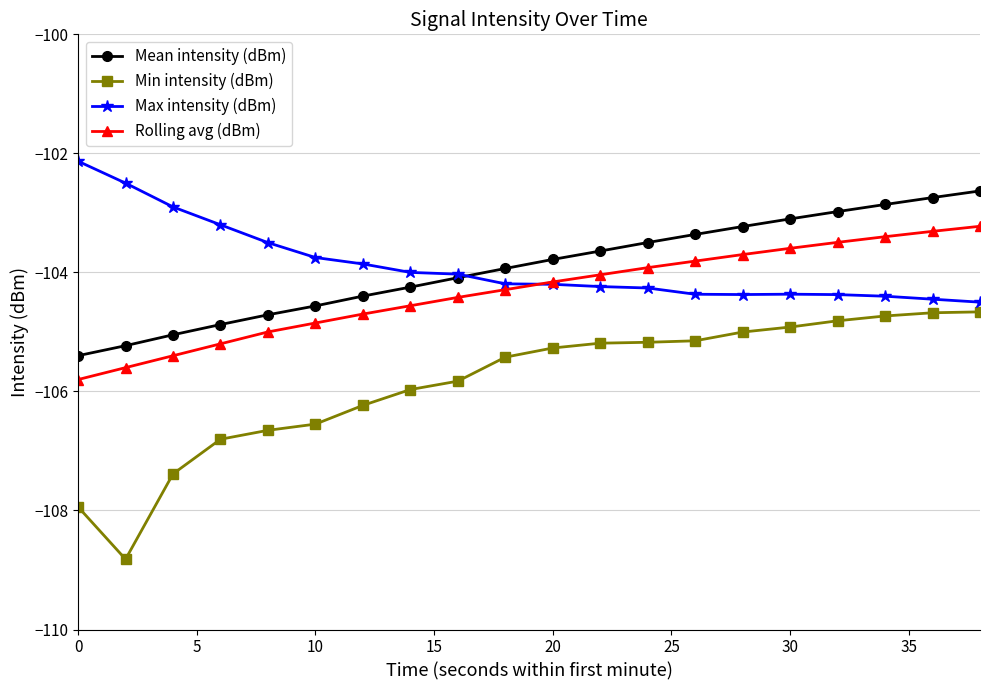

Which series has the widest spread of values?

Min intensity (dBm)